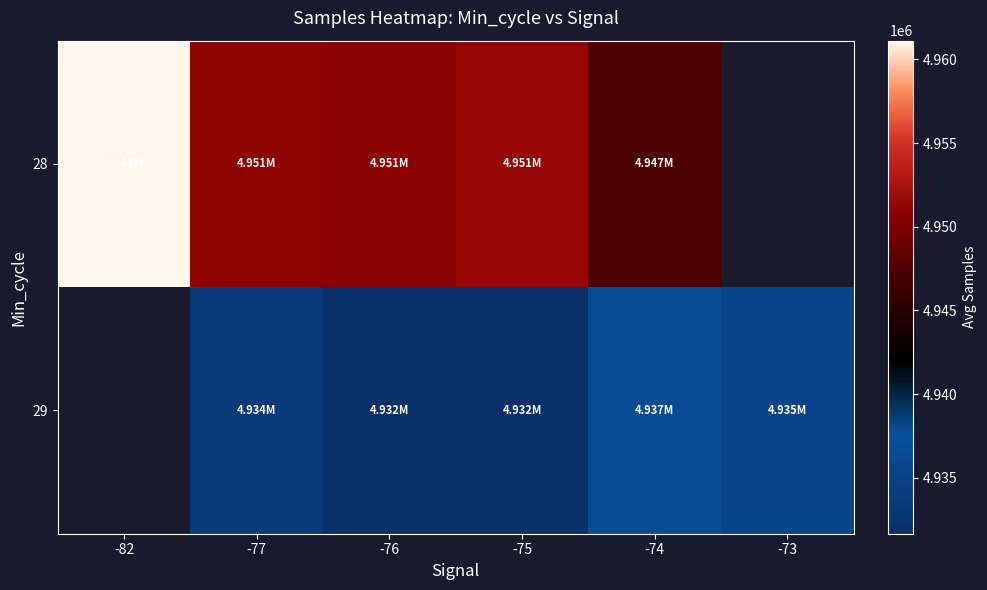

How many values in 28 are above zero?

5